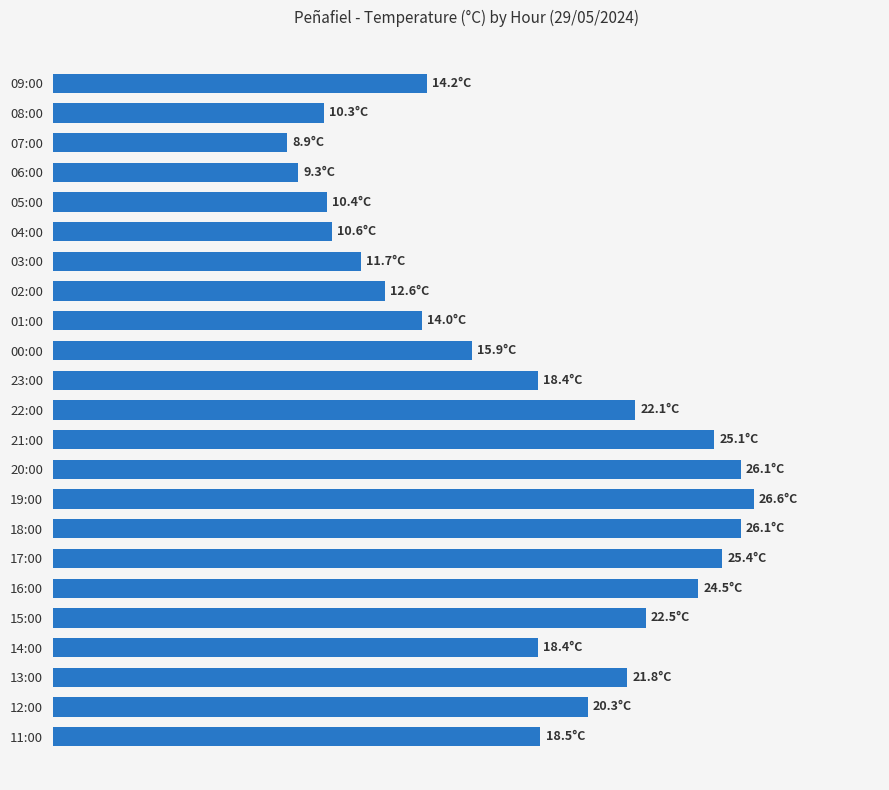

What is the difference between the maximum and second lowest values?

17.3